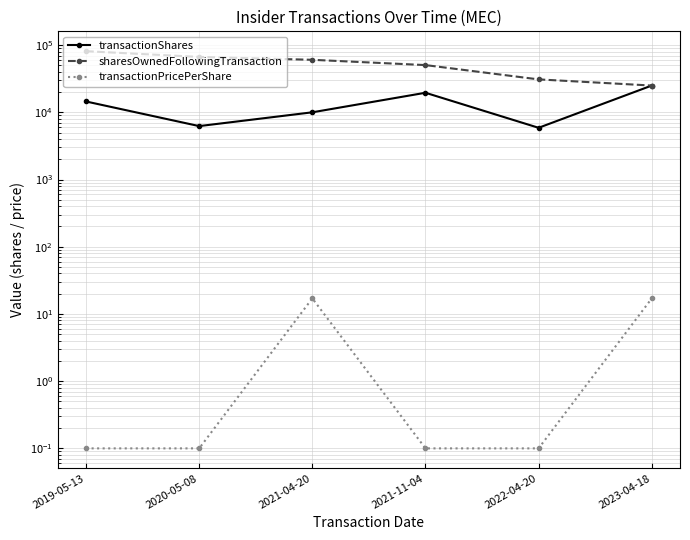

Reading left to right, extract all data points from this chart.

transactionShares: 14485.0	6235.0	10000.0	19532.0	5883.0	25000.0
sharesOwnedFollowingTransaction: 81135.0	66650.0	60415.0	50415.0	30883.0	25000.0
transactionPricePerShare: 0.1	0.1	17.1	0.1	0.1	17.0